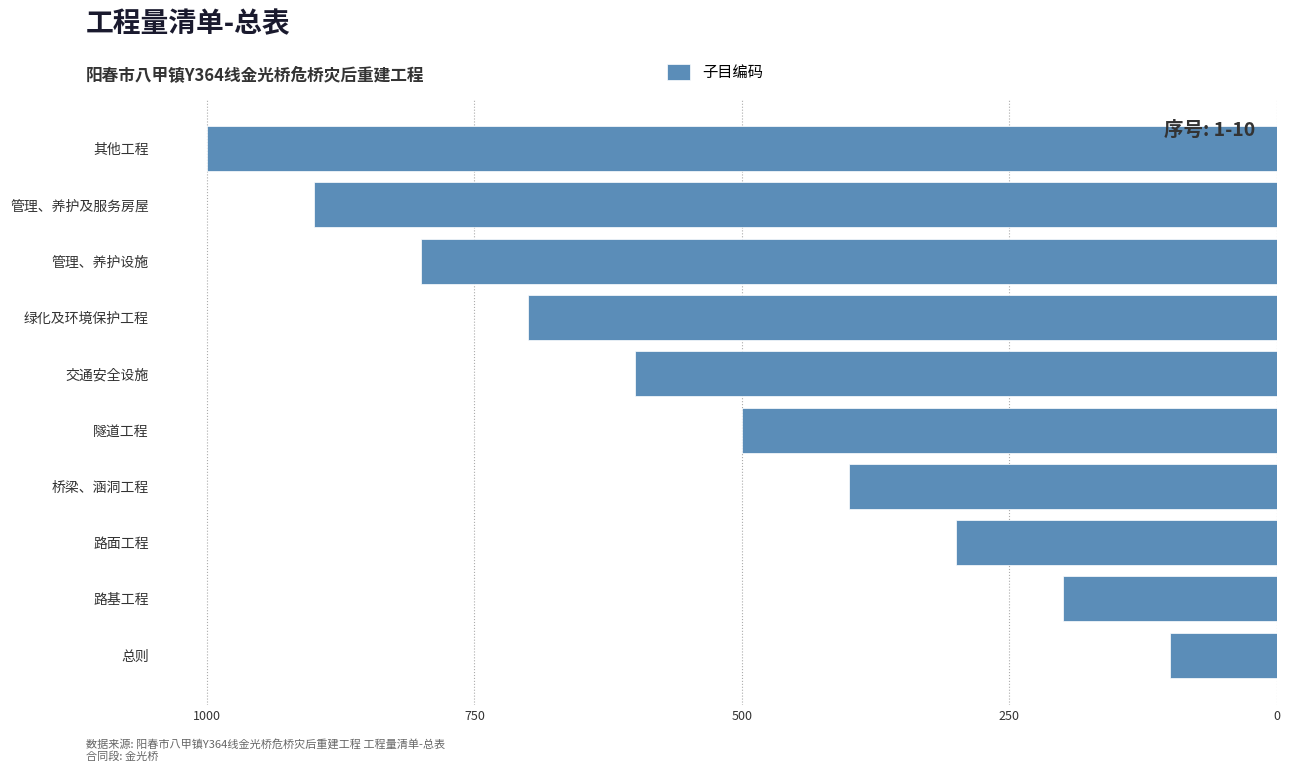

Does the chart contain any negative values?

Yes